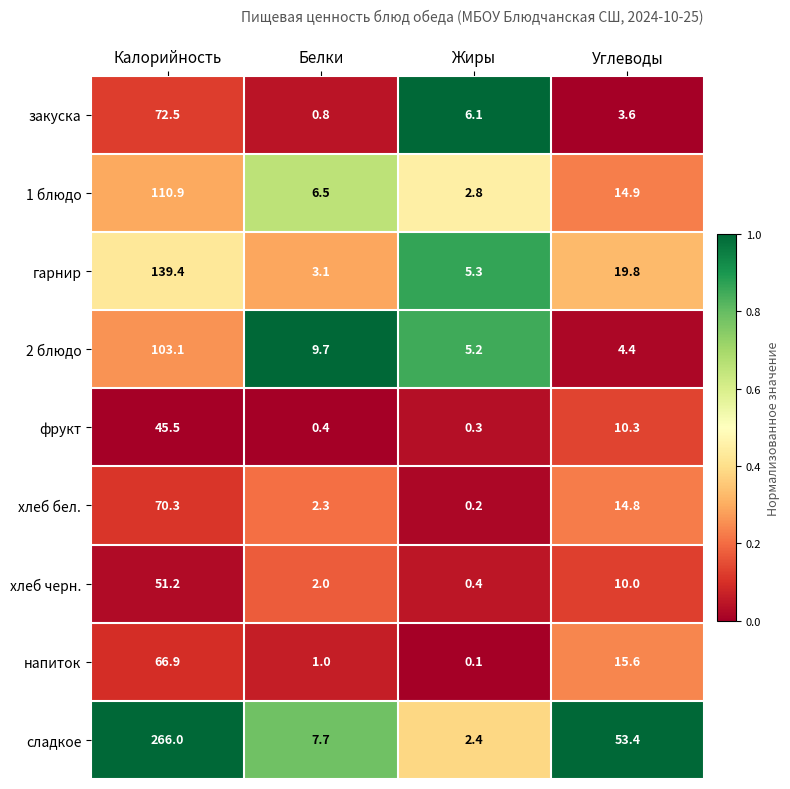

What is the approximate value of хлеб бел. at Белки?

2.3